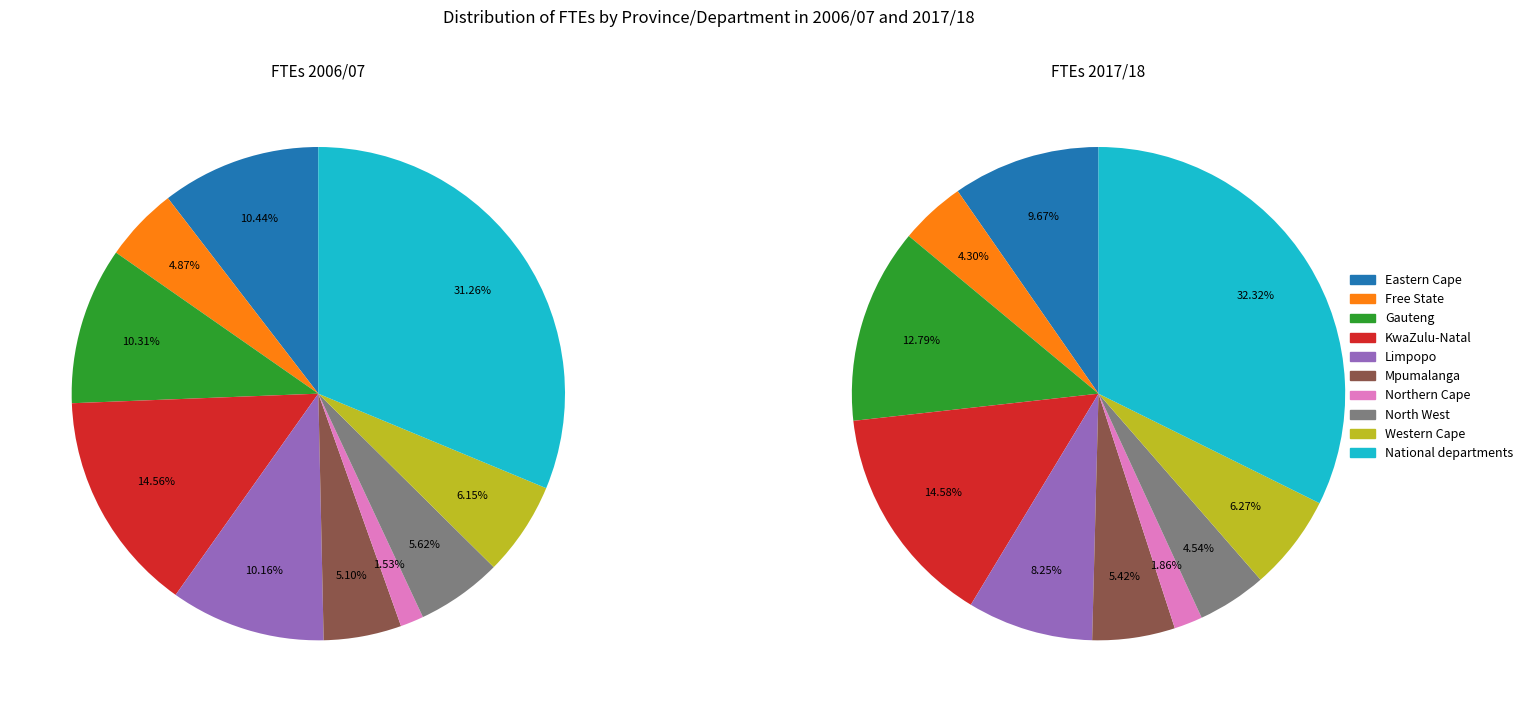

Do Western Cape and Mpumalanga together represent more than half of the pie?

No